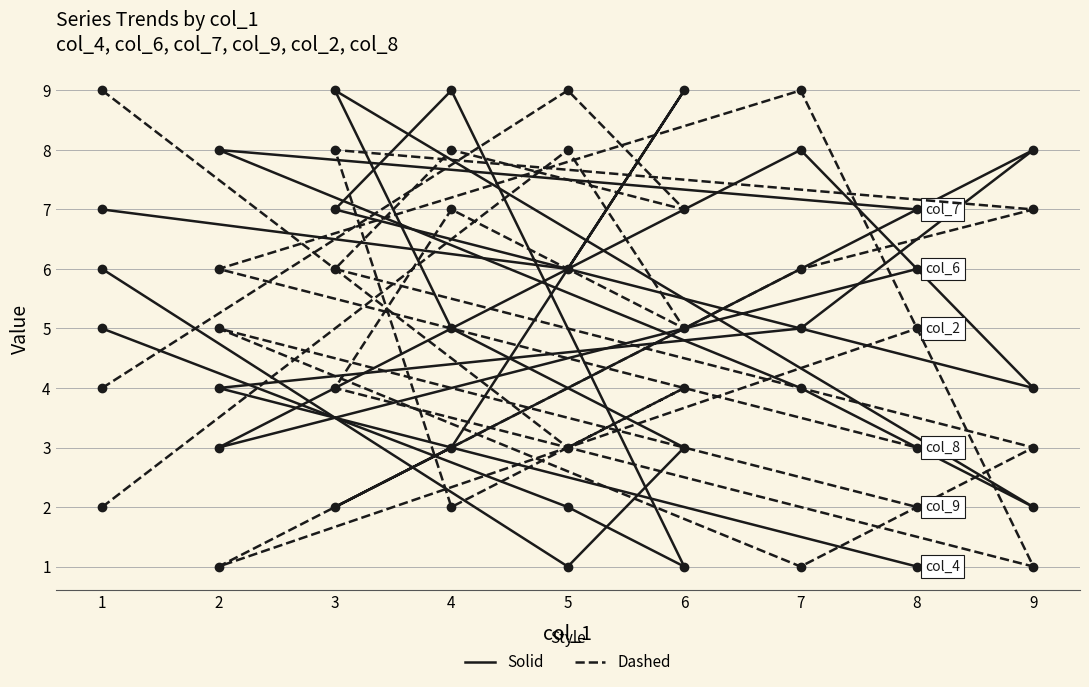

Is this an area chart (filled region under the line)?

No